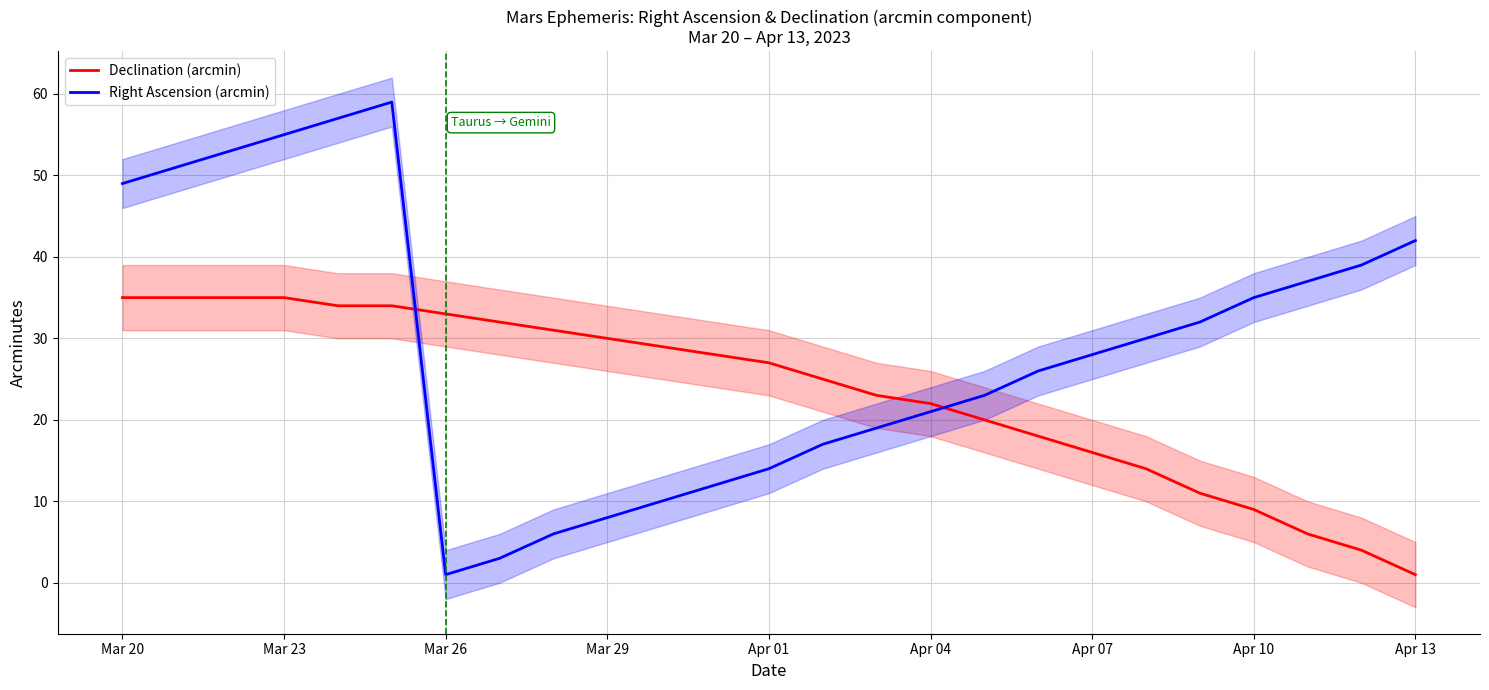

True or false: Declination (arcmin) has more than 2 points higher than both neighbors.

False